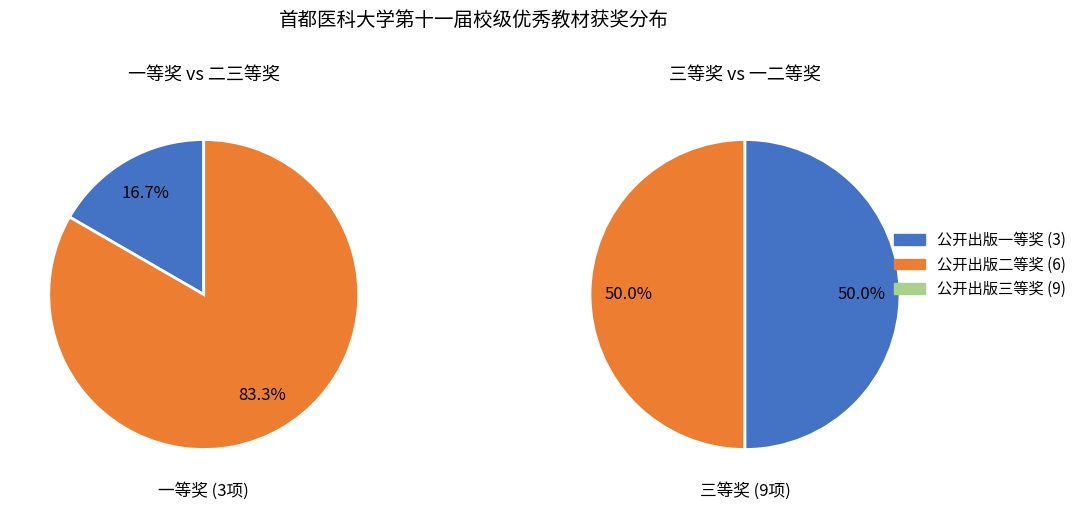

Which category has the biggest portion of the pie?

公开出版三等奖